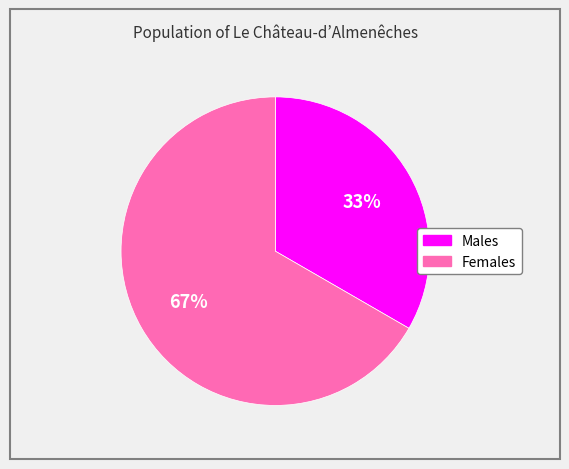

To the nearest percent, what is the average slice percentage?

50%